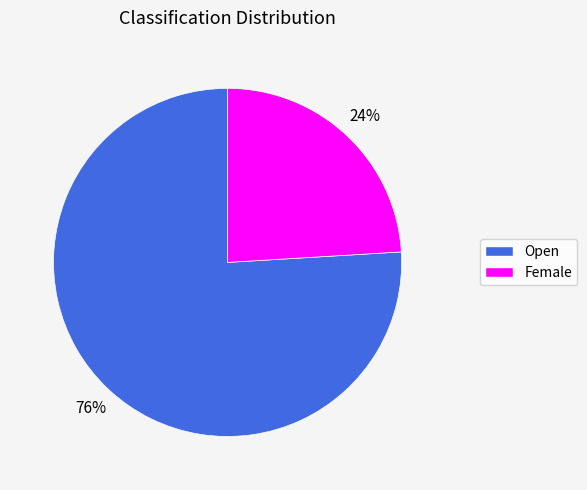

Which category has the smallest portion of the pie?

Female